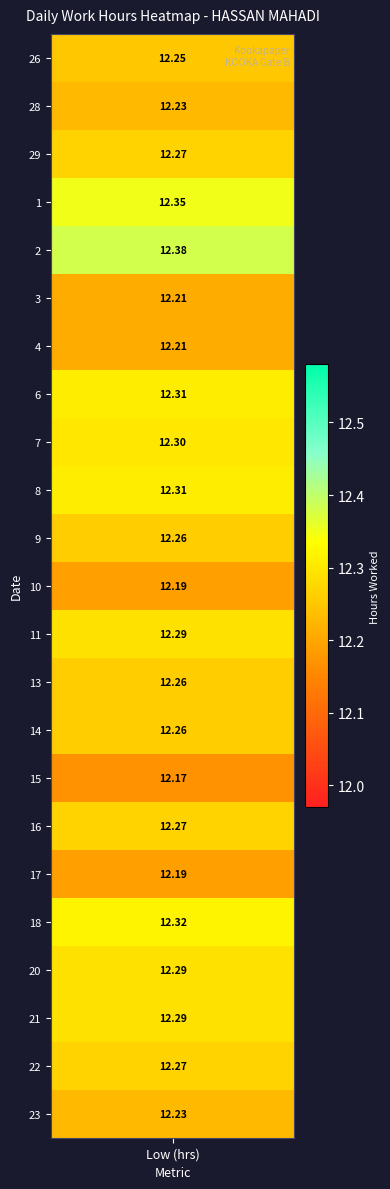

Which series has the largest range (max minus min)?

2